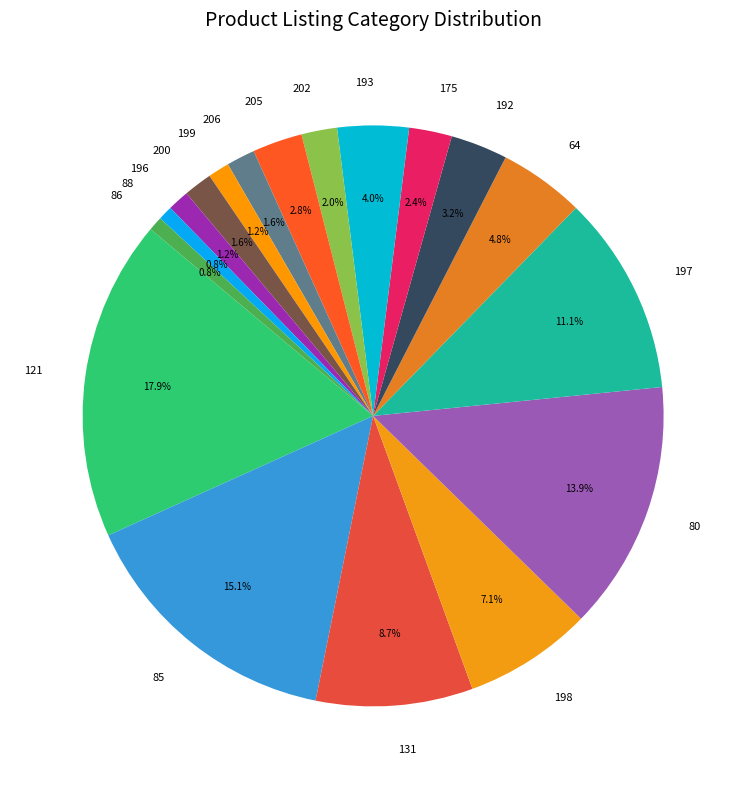

Is there a majority slice in this chart?

No